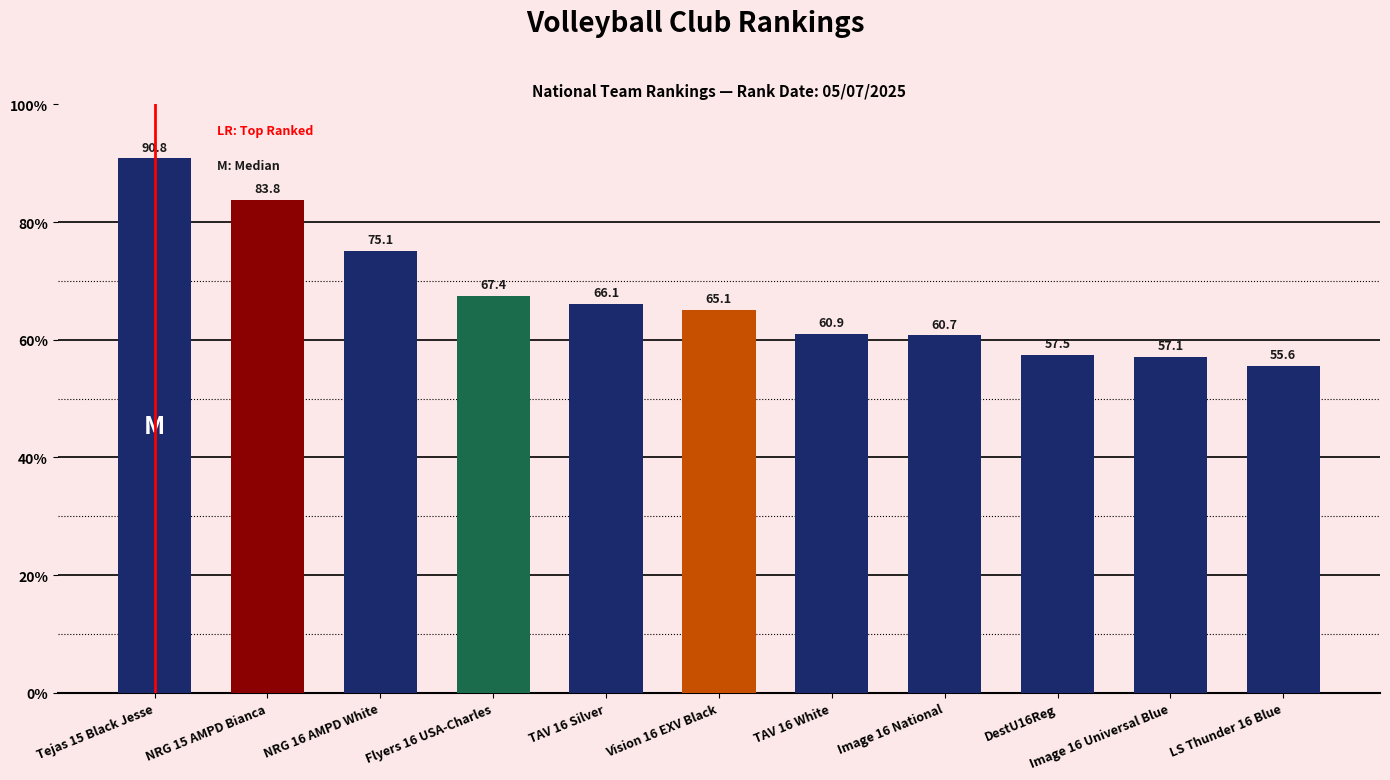

What is the label of the 10th bar from the left?

Image 16 Universal Blue